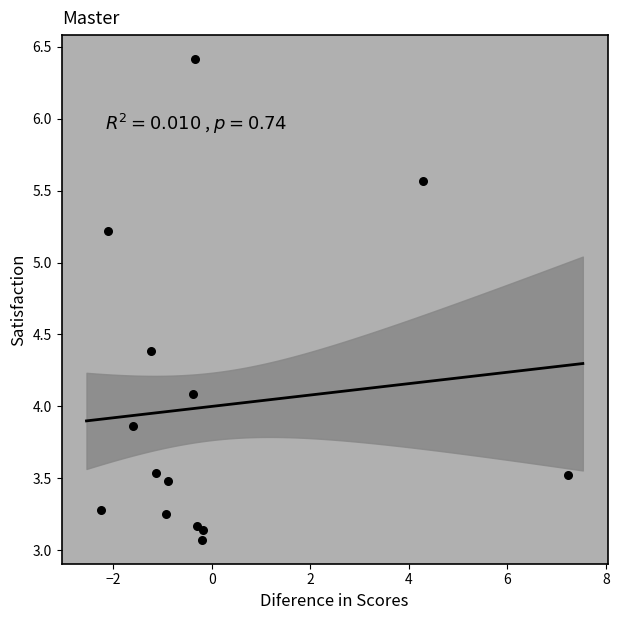

What Y value in the scatter plot is closest to 4?

4.1